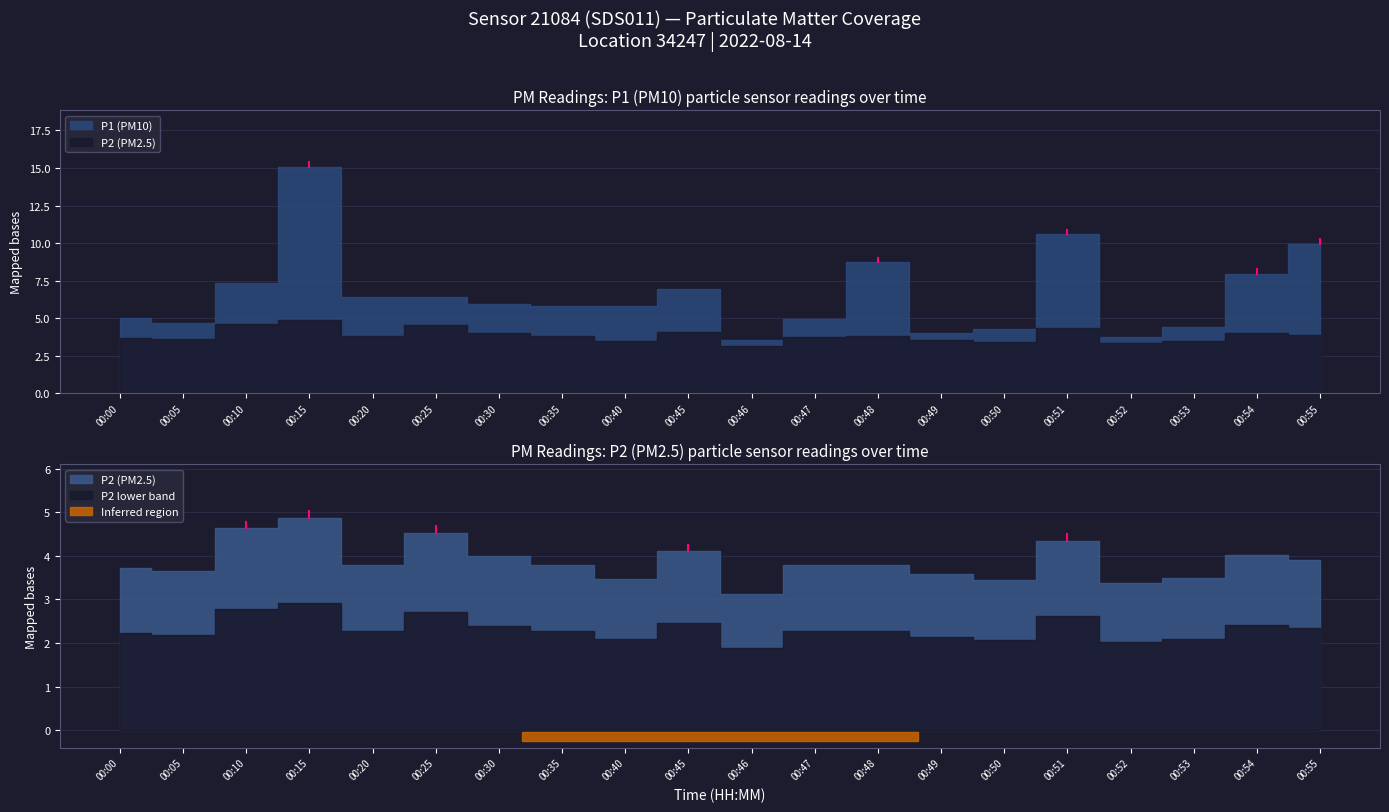

What is the difference between the second highest and second lowest values in the P1 series?

6.8